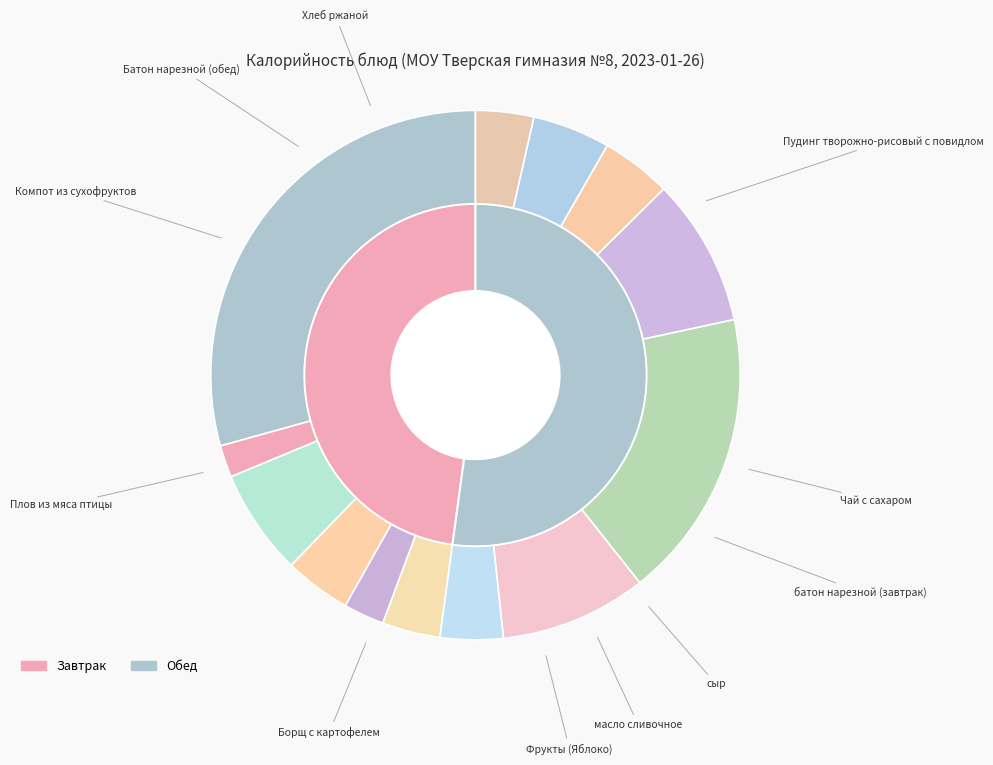

How many segments does this pie chart have?

13